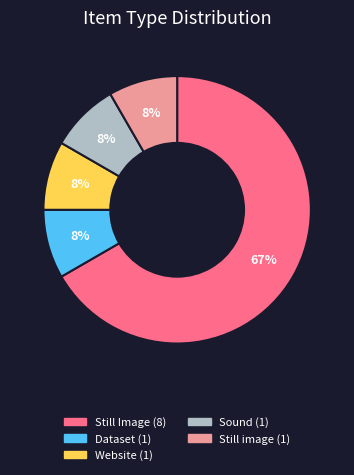

Count the number of slices in the pie.

5